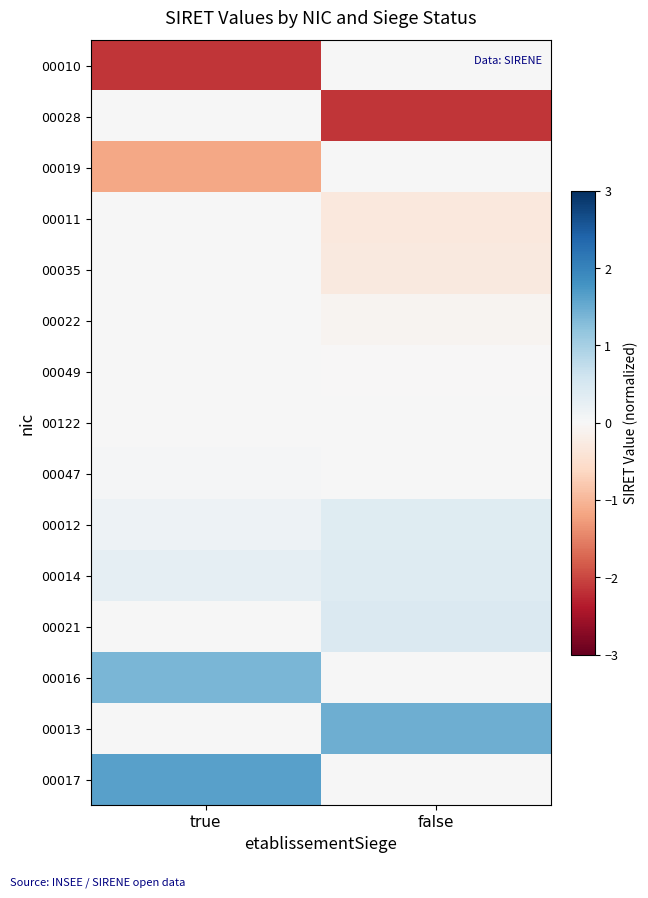

What is the total value across all series at false?

-0.2